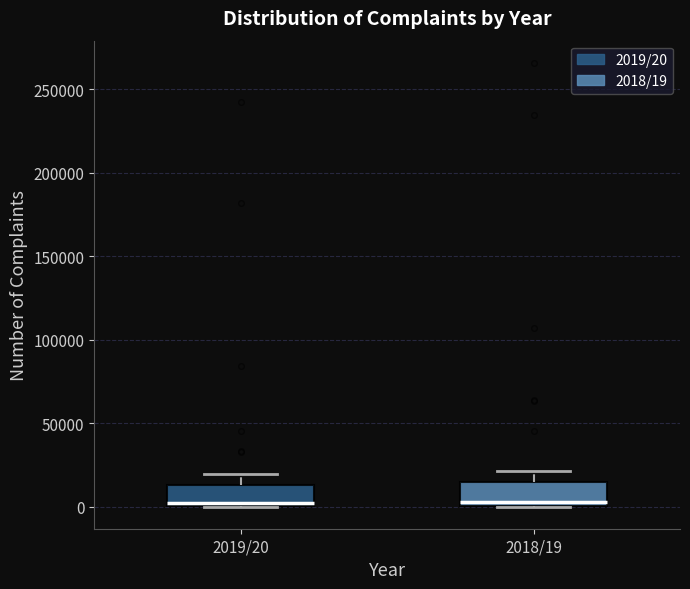

Reading left to right, transcribe this box plot: for each box, give where its median line is, the range the box spans, and where its two whiskers end, as read against the y-axis. The values are not printed on the chart, so give them approximately, as read against the axis.

2019/20: median 0 (just above the box's lower edge), box 0 to 15000, whiskers 0 to 20000
2018/19: median 5000, box 0 to 15000, whiskers 0 to 20000